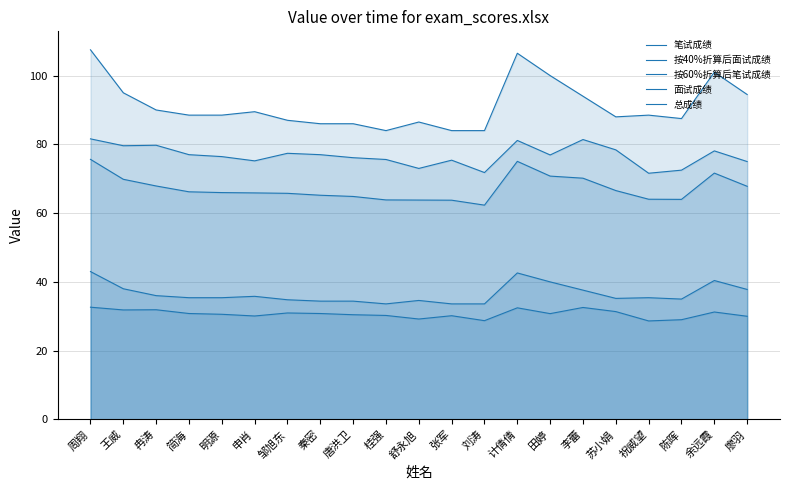

Where is the first local minimum for 笔试成绩?

桂强